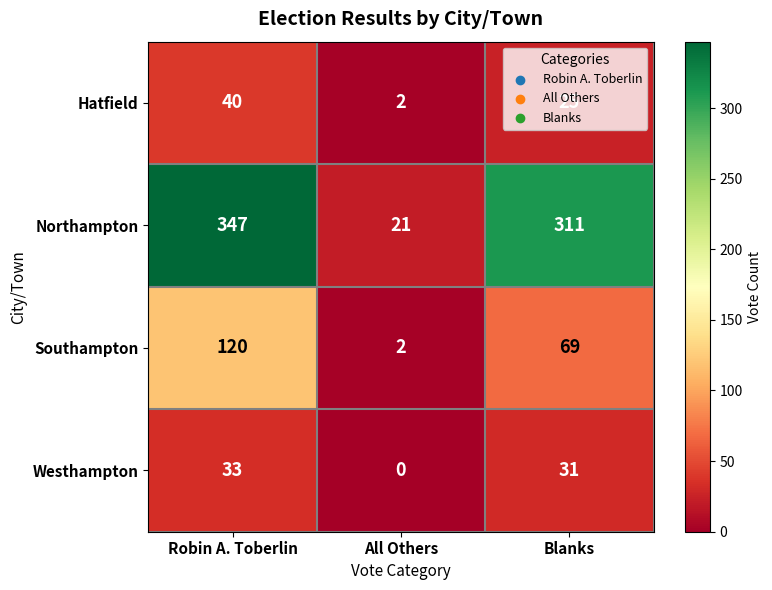

List the series in order of their peak value, lowest first.

Westhampton, Hatfield, Southampton, Northampton